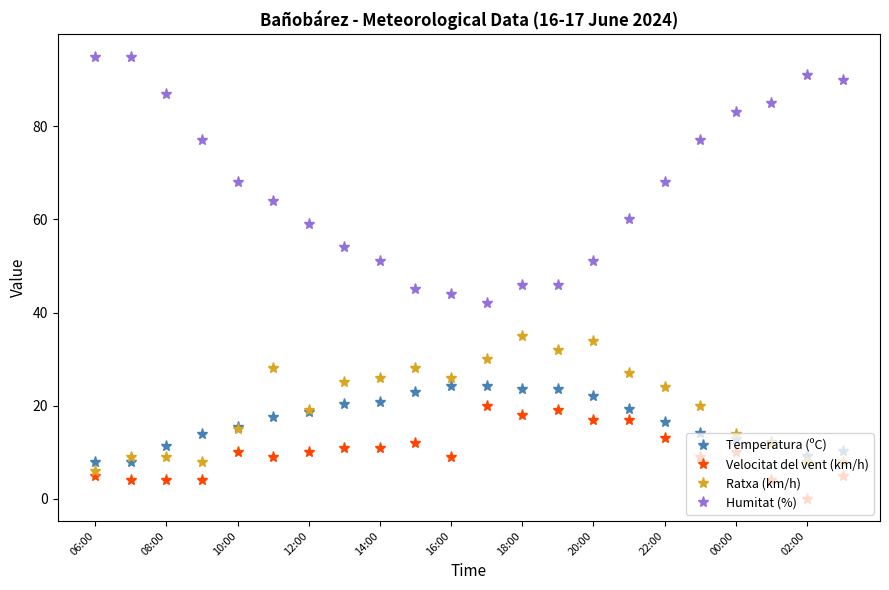

How many lines are shown in the chart?

4